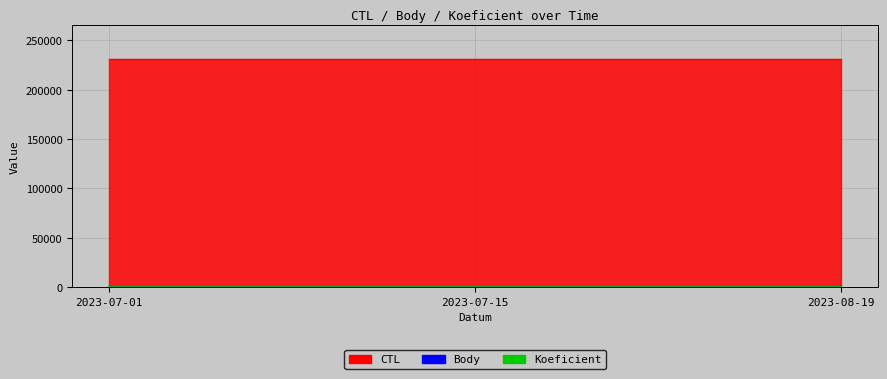

Reading left to right, extract all data points from this chart.

CTL: 231313.0	231317.0	231321.0
Body: 7.0	1.5	1.0
Koeficient: 7.0	1.0	1.0